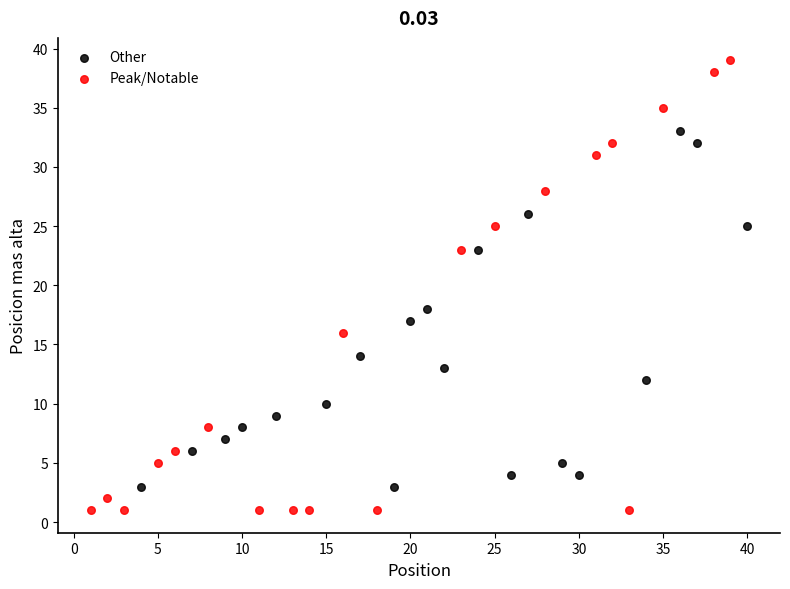

Which series contains the highest Y value?

Peak/Notable